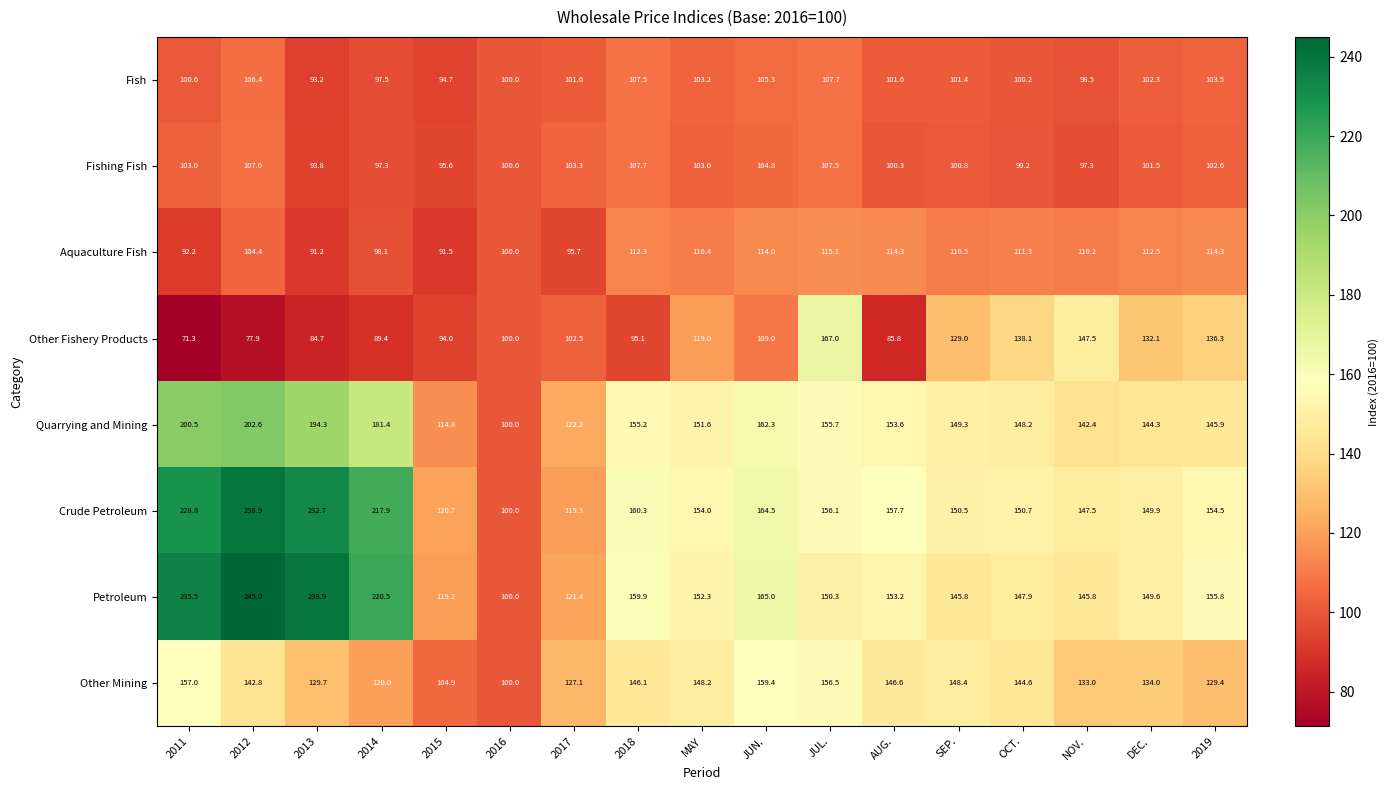

Which series has the largest range (max minus min)?

Petroleum